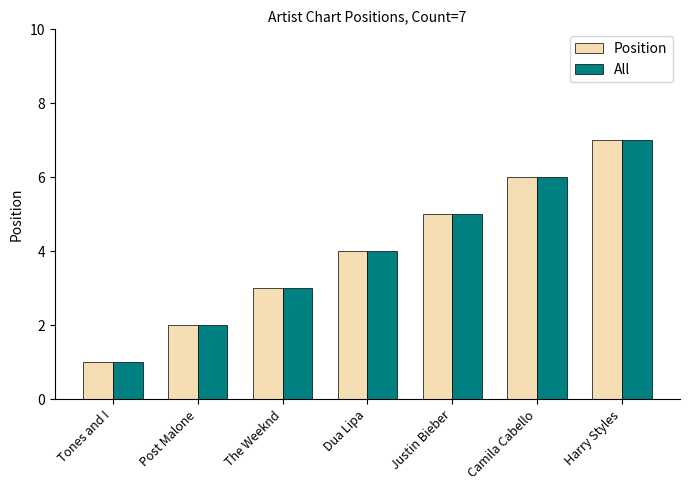

How many All values are between 2 and 6?

5